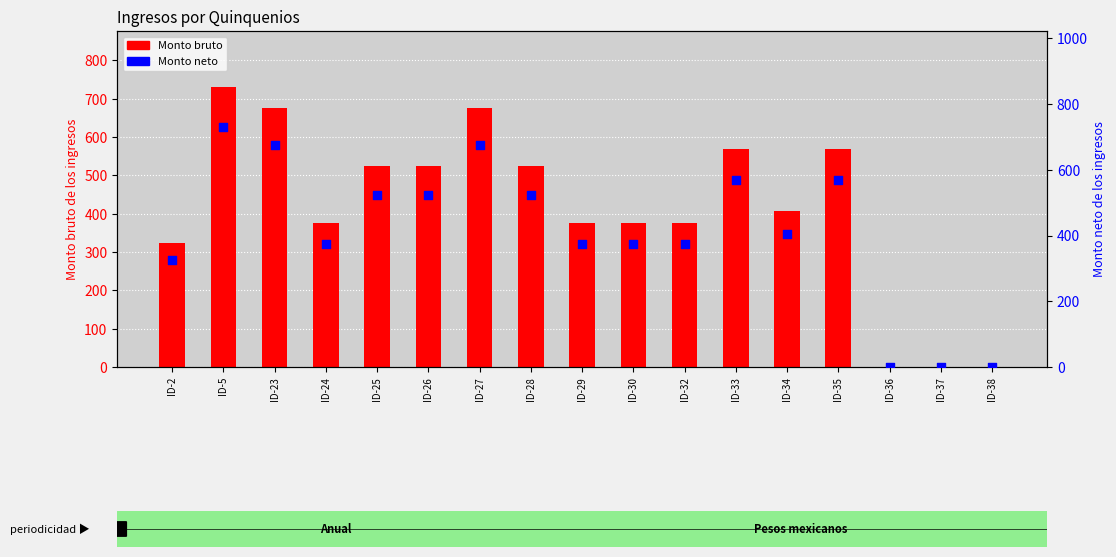

What is the total value across all series at ID-23?

1350.0